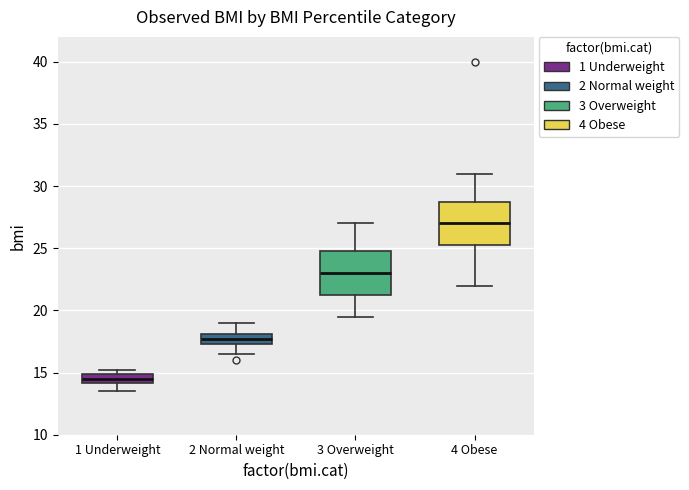

Which box has the highest median line?

4 Obese